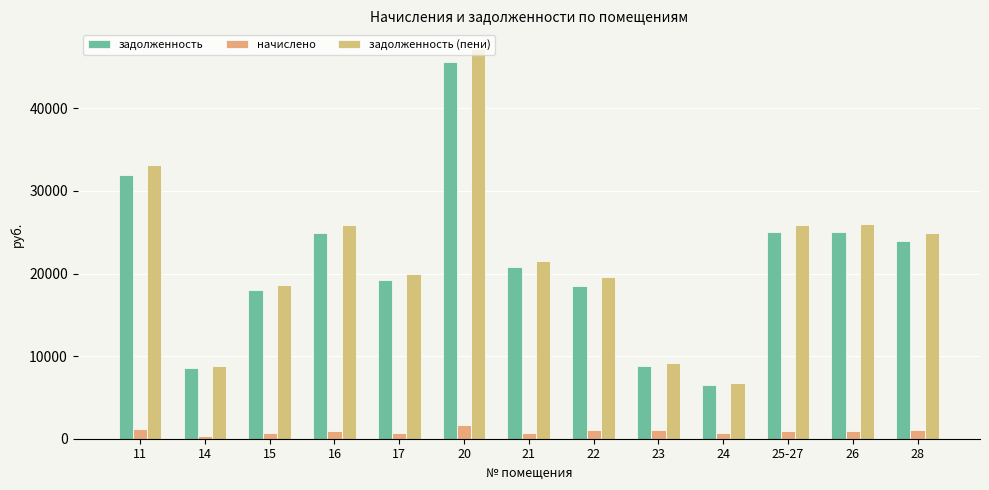

What is the maximum value shown in the chart?

47209.4